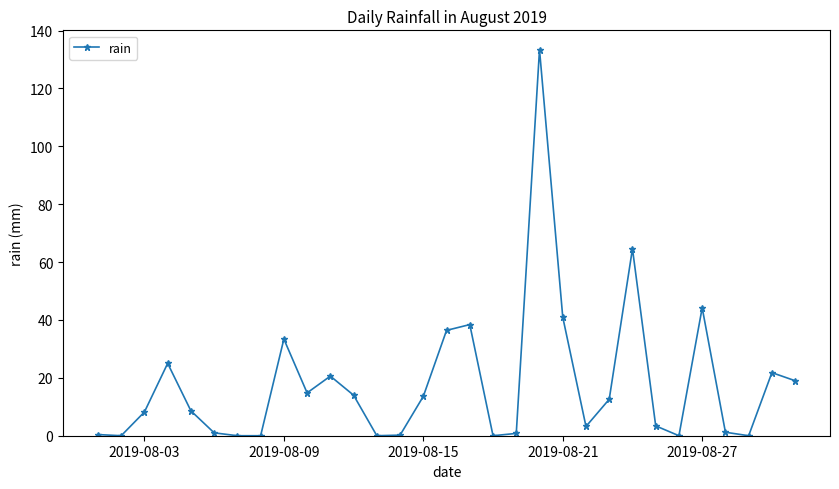

What is the value of the 25th point from the left?

3.4